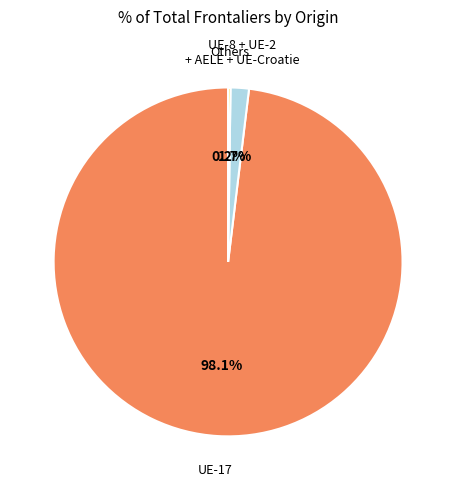

To the nearest percent, what is the difference between the largest and smallest slice percentages?

98%